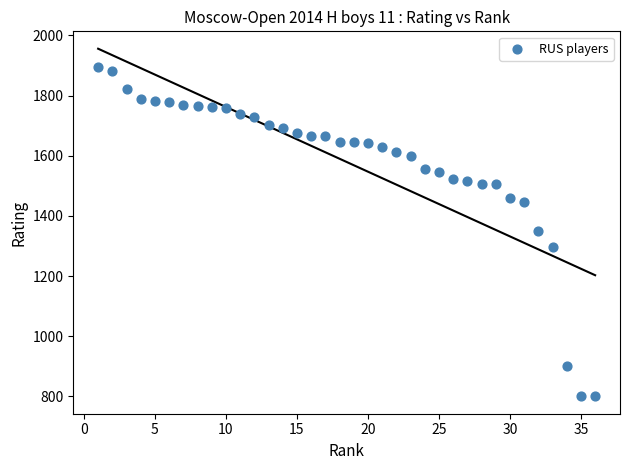

What is the range of Y values (max minus min)?

1094